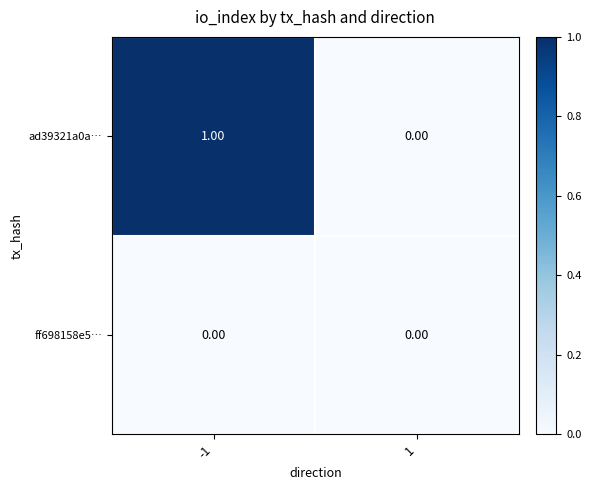

Which series changed the most between -1 and 1?

ad39321a0a…